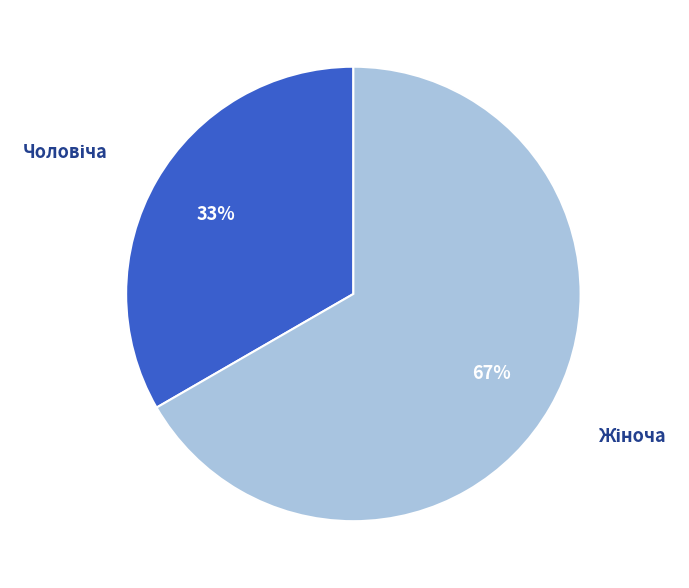

Is there any slice that represents more than half of the pie?

Yes